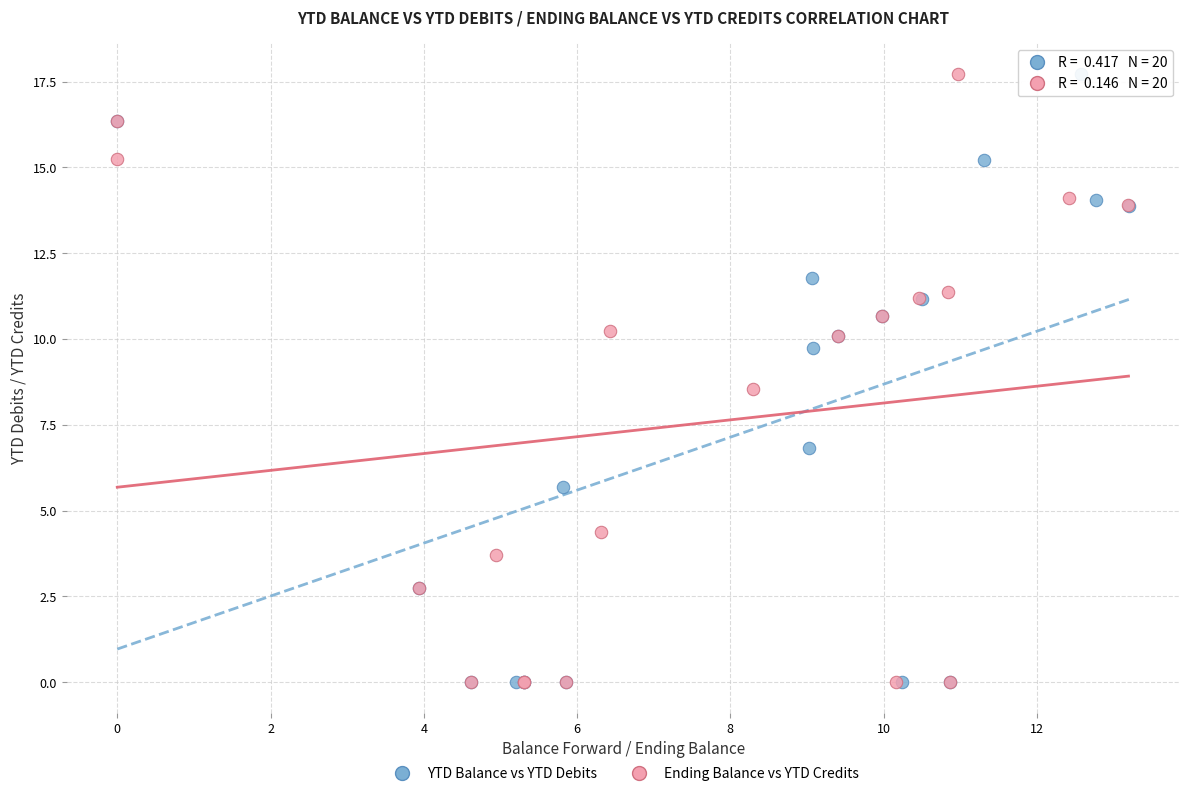

What are all the series names shown in the legend?

YTD Balance vs YTD Debits, Ending Balance vs YTD Credits